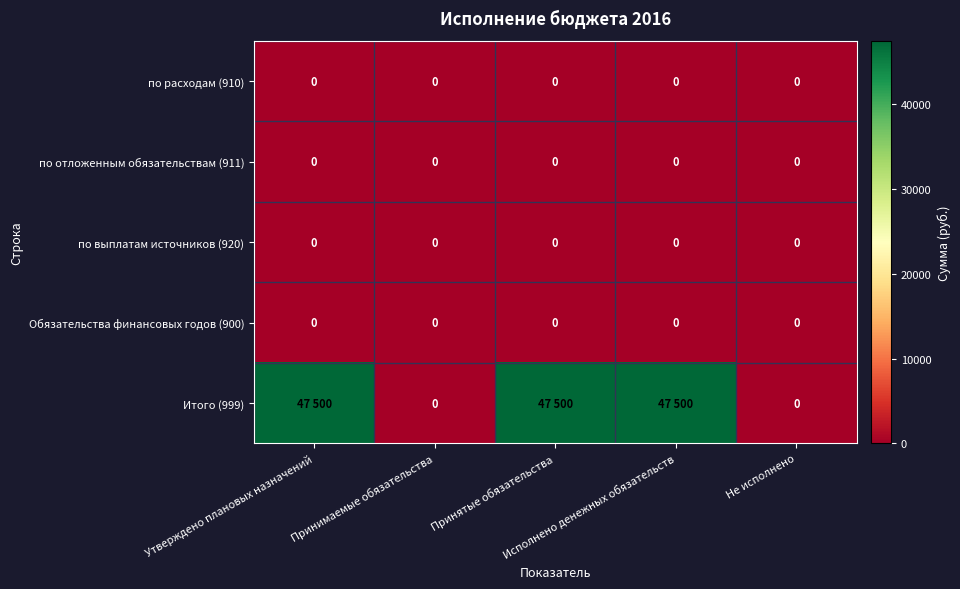

At how many categories does at least one series exceed 36904?

3